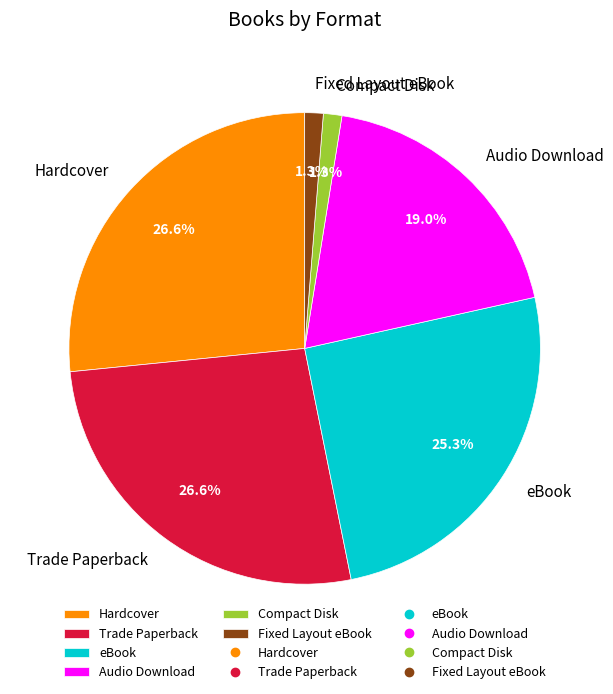

To the nearest percent, what is the difference between the eBook and Trade Paperback slice percentages?

1%